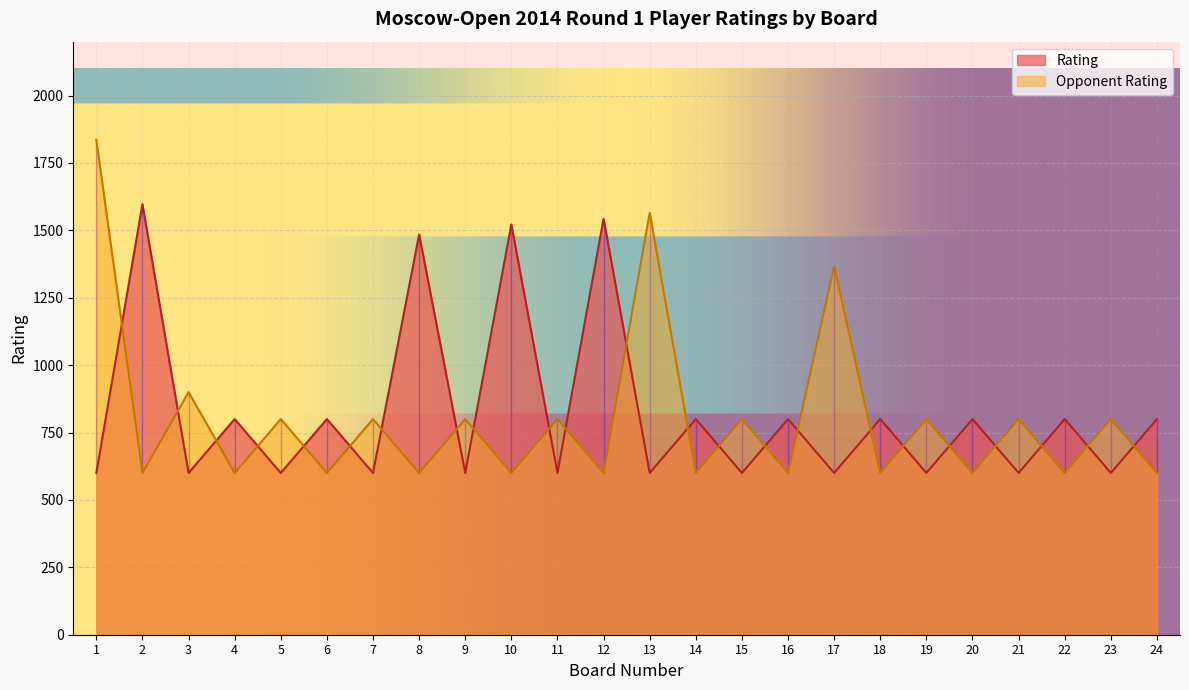

In Opponent Rating, how many points are lower than both neighbors (excluding endpoints)?

11